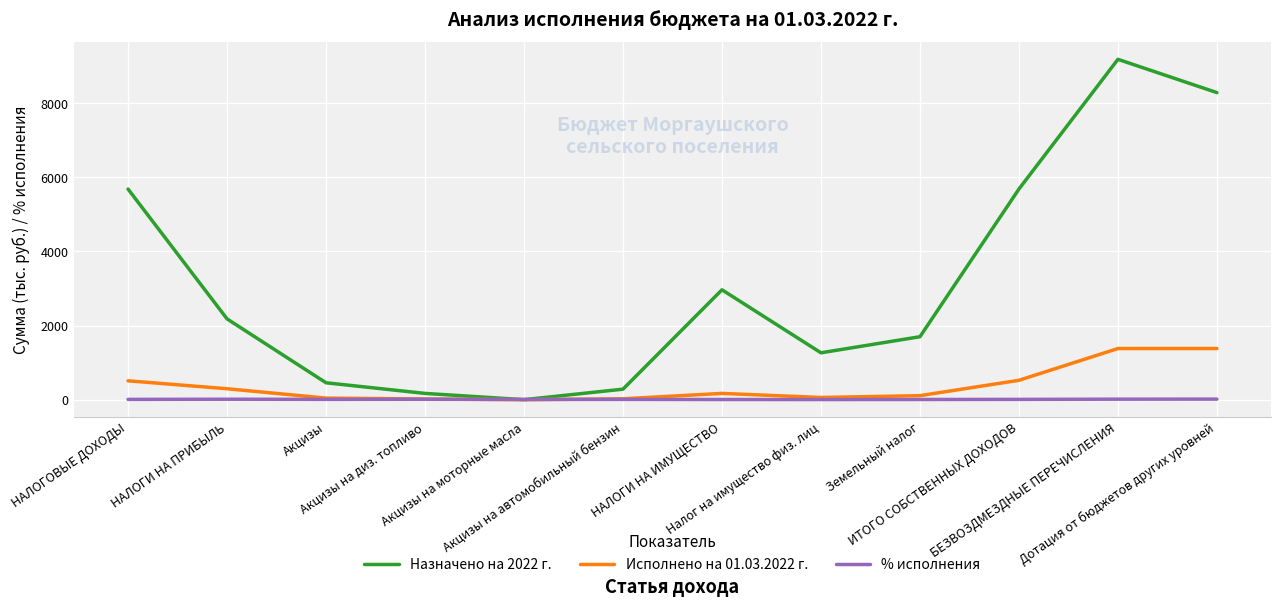

The value of % исполнения at Акцизы is 9.6. True or false?

True